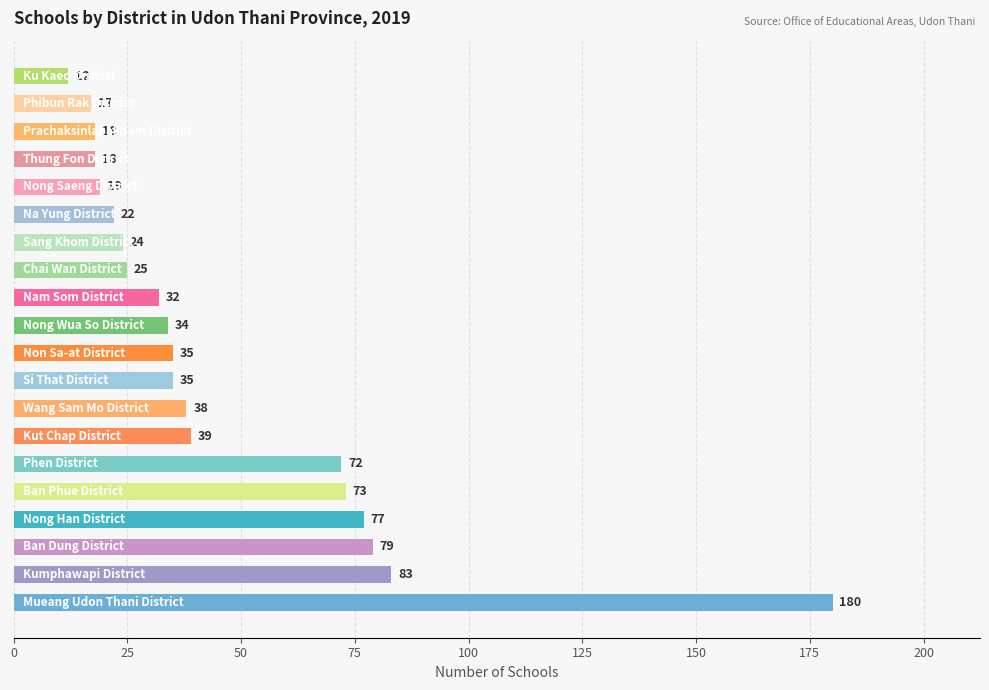

What is the smallest value displayed?

12